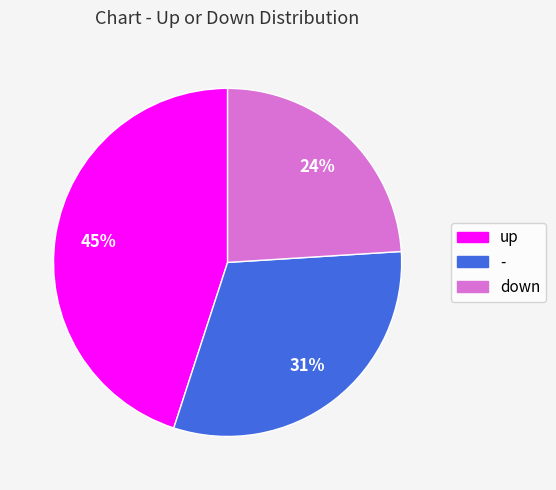

Count the number of slices in the pie.

3